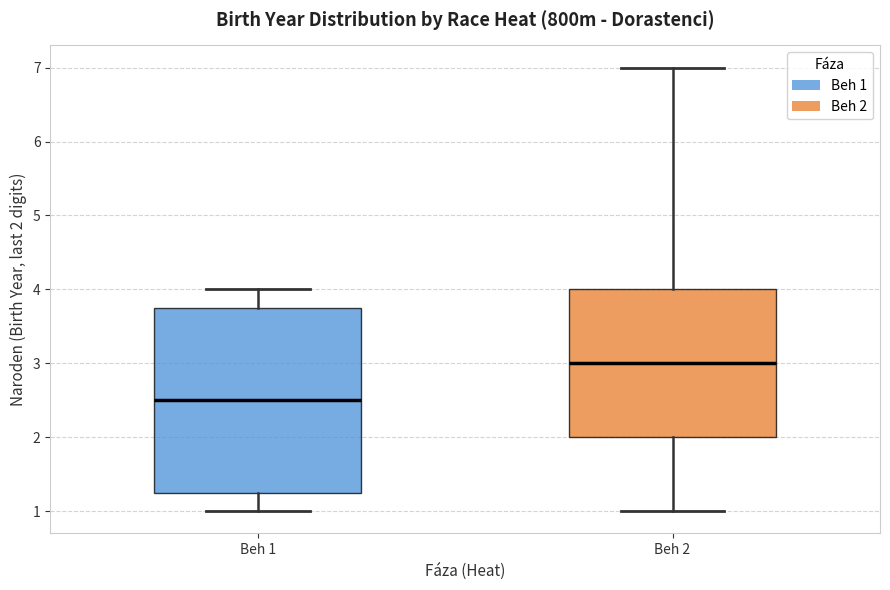

Which box has the lowest median line?

Beh 1